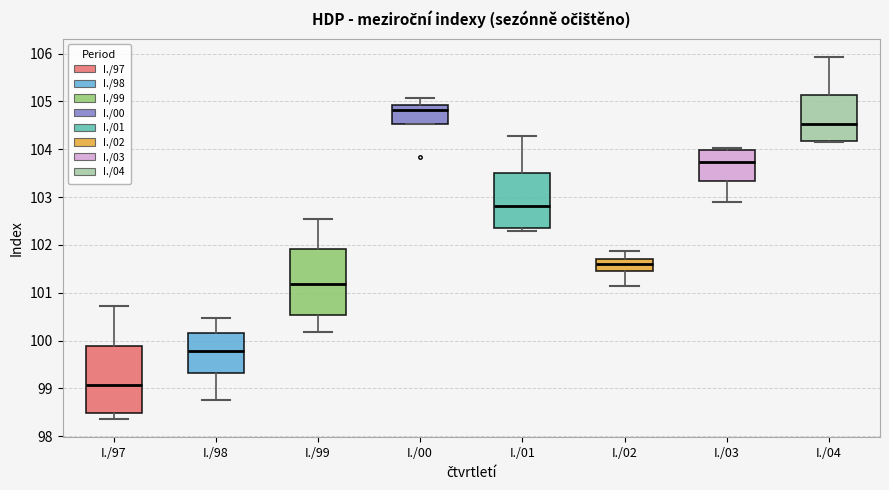

Where does the median line of the box for I./04 sit on the y-axis? The values are not printed on the chart, so give them approximately, as read against the axis.

104.5